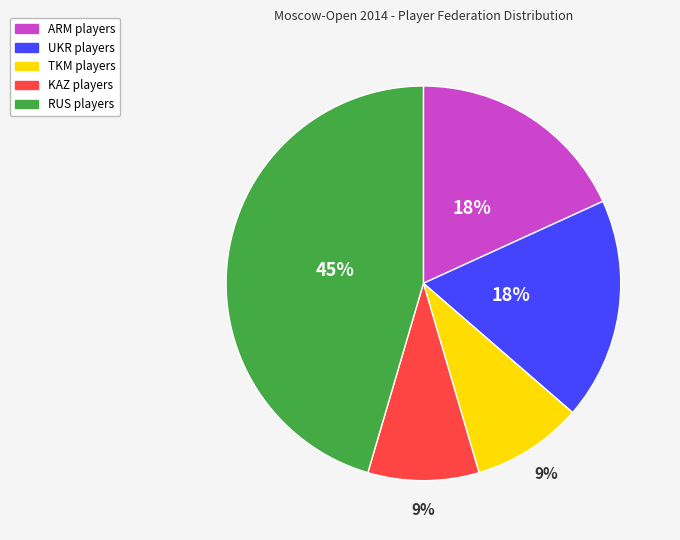

How many segments does this pie chart have?

5